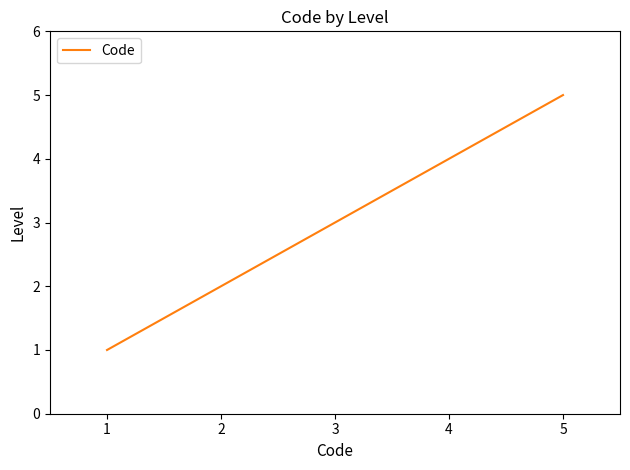

Between 1 and 2, which is larger?

2